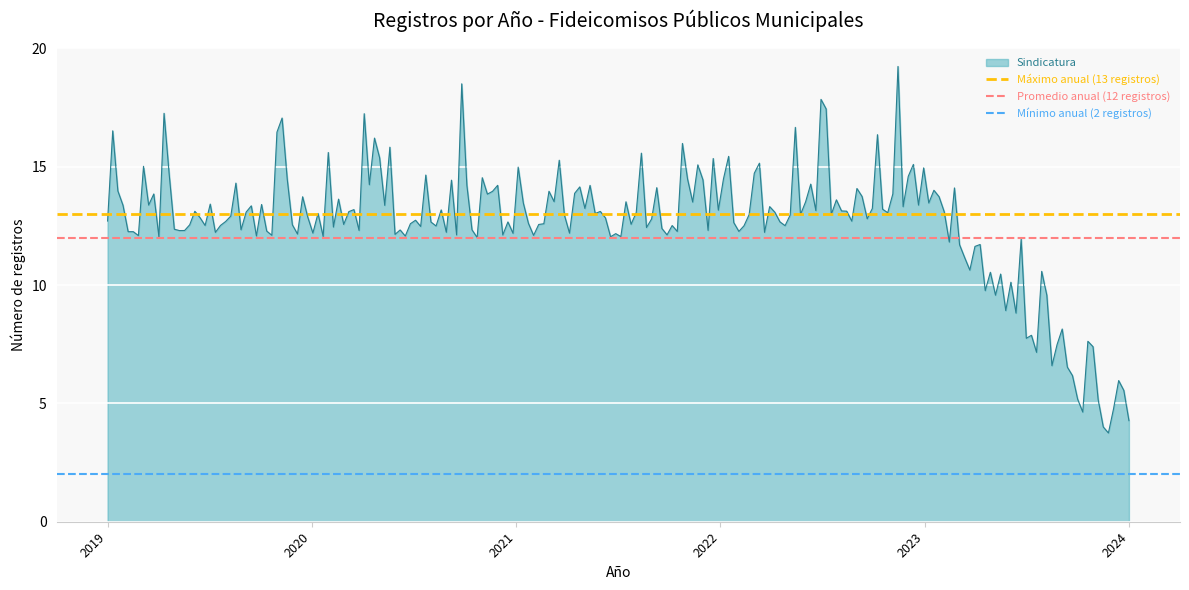

What is the highest value of the Sindicatura series?

19.2